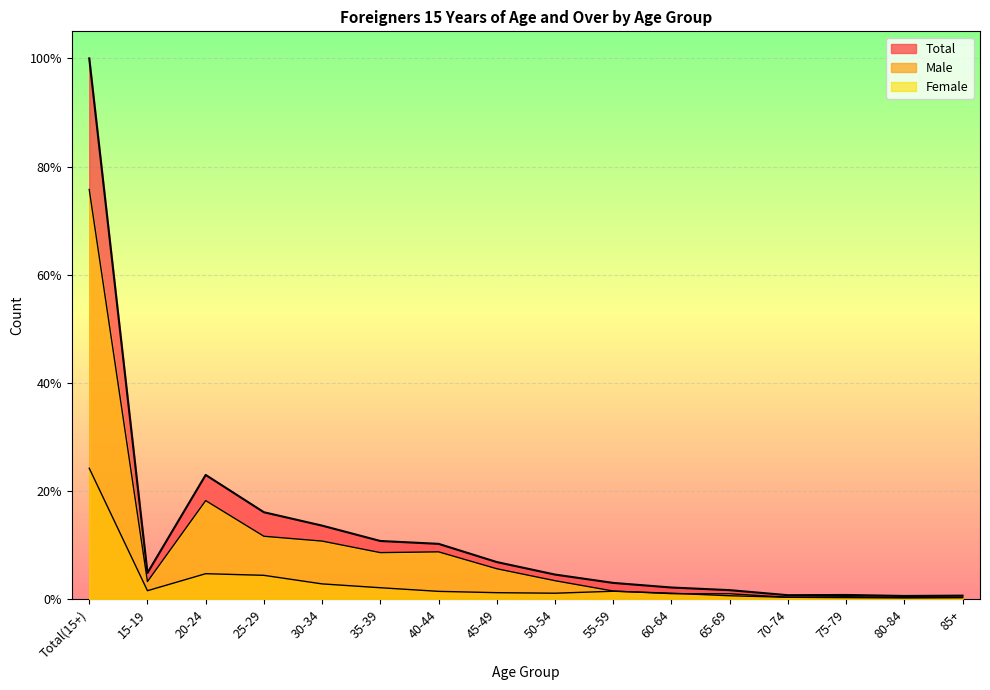

Which series has the largest range (max minus min)?

Total